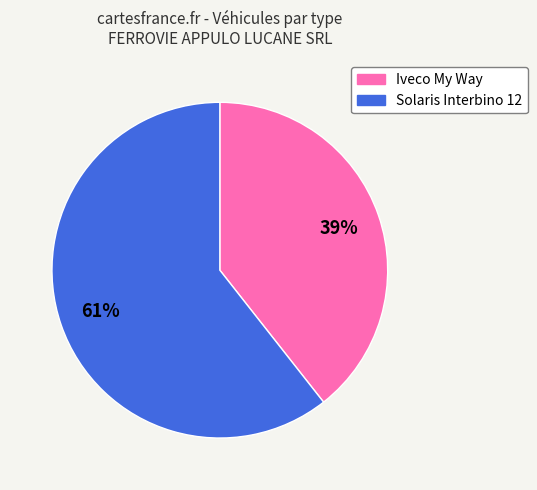

To the nearest percent, what portion does Iveco My Way represent?

39%